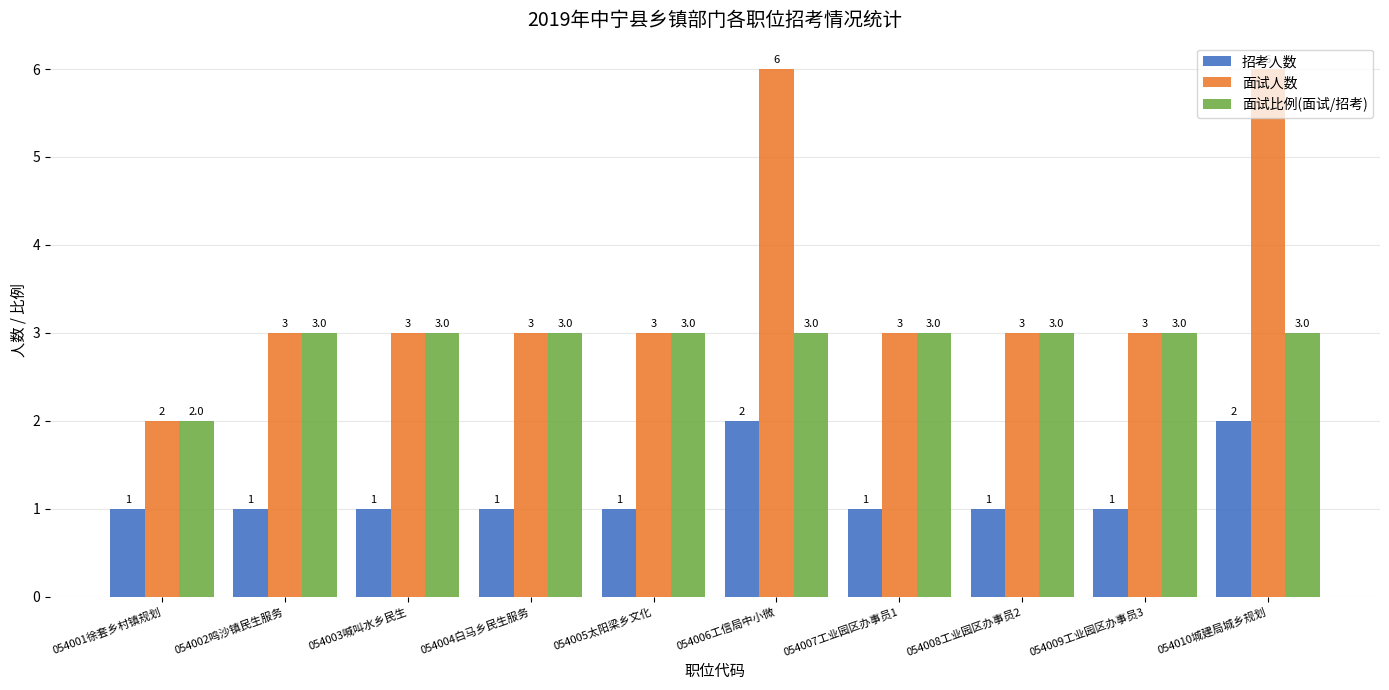

How many groups of bars are there?

10